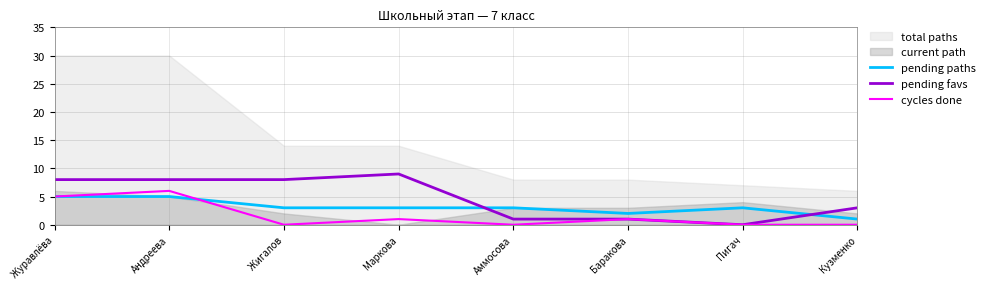

At which label is pending favs closest to 4?

Кузменко